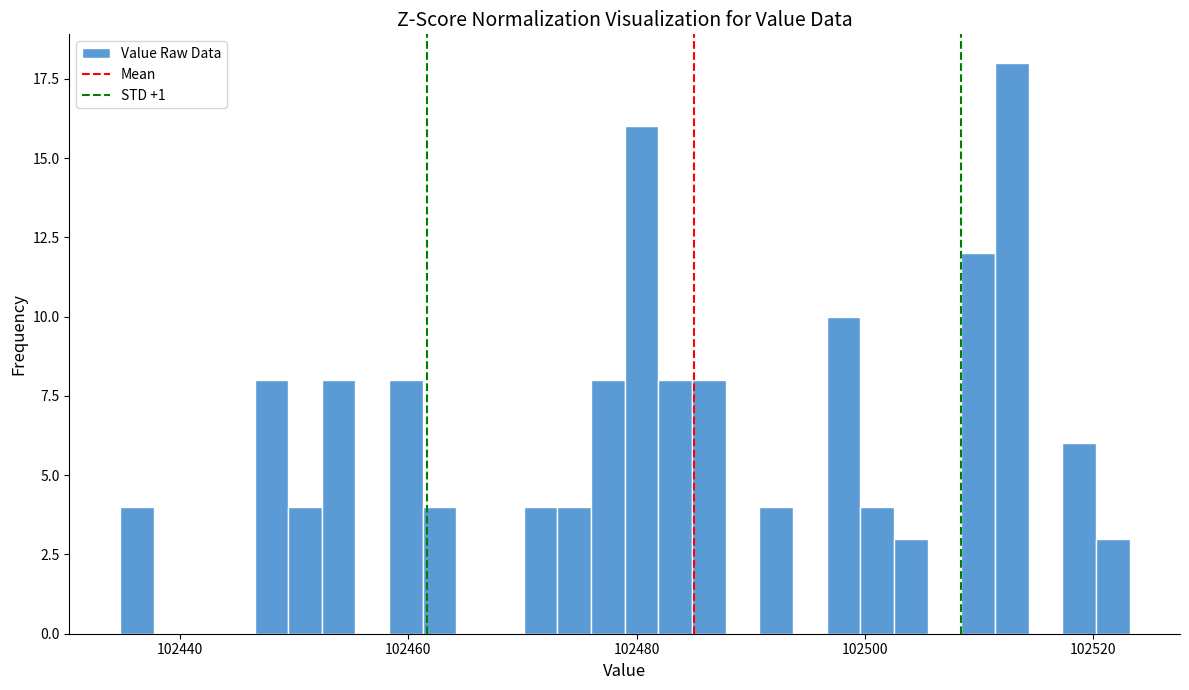

Read against the x-axis, roughly where is the centre of the tallest bar?

102512